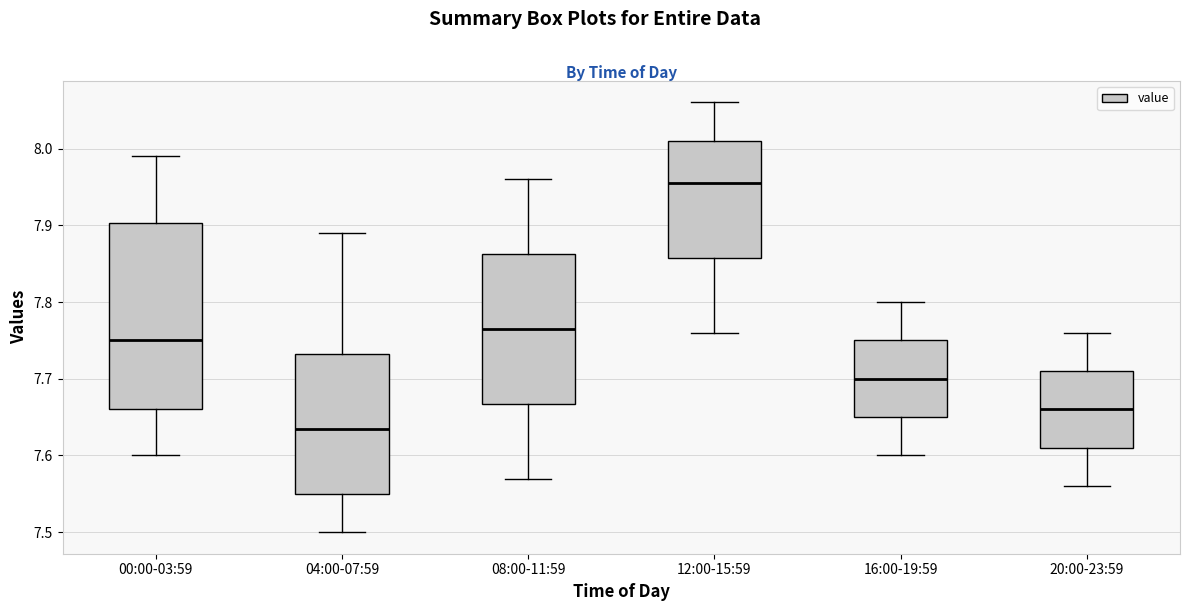

Reading left to right, transcribe this box plot: for each box, give where its median line is, the range the box spans, and where its two whiskers end, as read against the y-axis. The values are not printed on the chart, so give them approximately, as read against the axis.

00:00-03:59: median 7.75, box 7.66 to 7.90, whiskers 7.60 to 7.99
04:00-07:59: median 7.64, box 7.55 to 7.73, whiskers 7.50 to 7.89
08:00-11:59: median 7.77, box 7.67 to 7.86, whiskers 7.57 to 7.96
12:00-15:59: median 7.96, box 7.86 to 8.01, whiskers 7.76 to 8.06
16:00-19:59: median 7.70, box 7.65 to 7.75, whiskers 7.60 to 7.80
20:00-23:59: median 7.66, box 7.61 to 7.71, whiskers 7.56 to 7.76